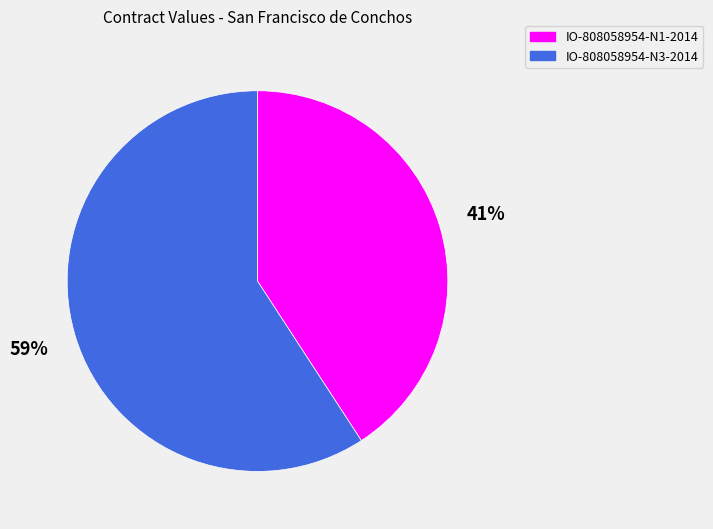

Count the number of slices in the pie.

2